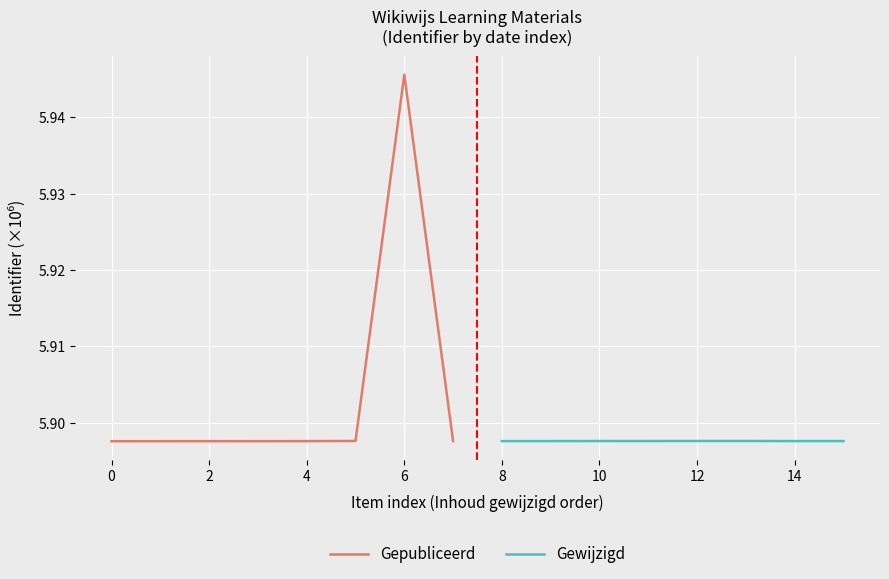

Is it true that Gepubliceerd equals 9.4 at 4?

False